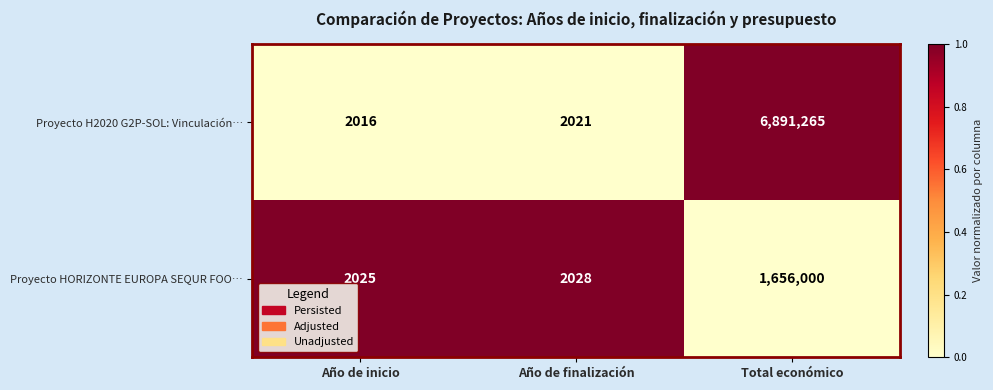

Rank the series by their average value, from highest to lowest.

Proyecto H2020 G2P-SOL: Vinculación…, Proyecto HORIZONTE EUROPA SEQUR FOO…